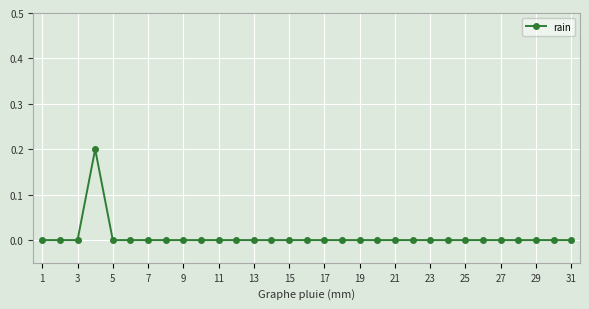

Is this an area chart (filled region under the line)?

No